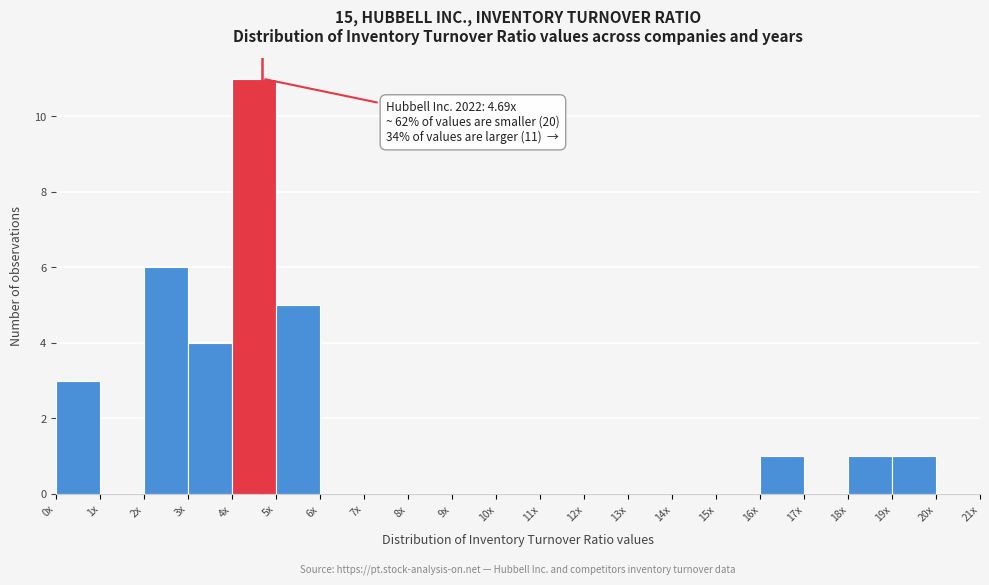

Reading right to left, list all the values displayed in this chart.

20x=0	19x=1	18x=1	17x=0	16x=1	15x=0	14x=0	13x=0	12x=0	11x=0	10x=0	9x=0	8x=0	7x=0	6x=0	5x=5	4x=11	3x=4	2x=6	1x=0	0x=3